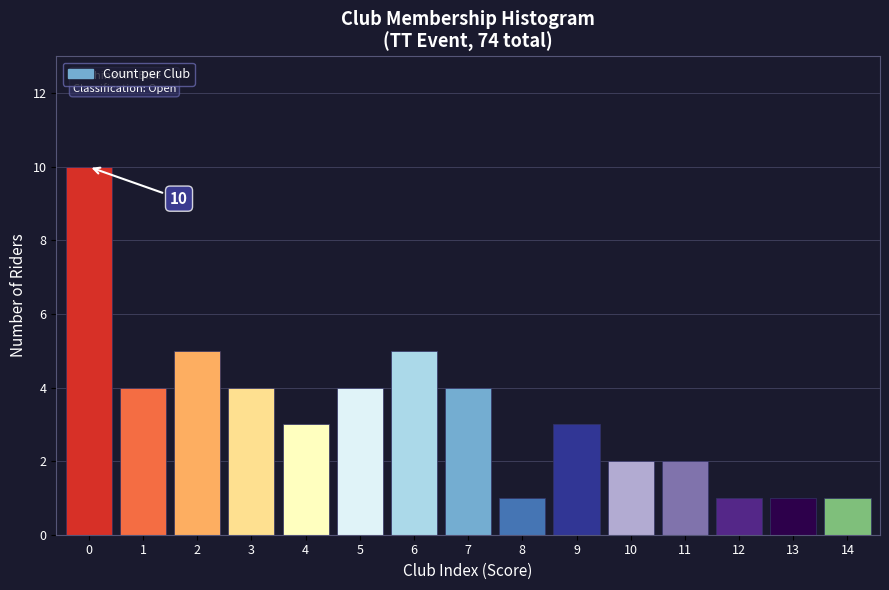

Reading right to left, list all the values displayed in this chart.

14=1	13=1	12=1	11=2	10=2	9=3	8=1	7=4	6=5	5=4	4=3	3=4	2=5	1=4	0=10